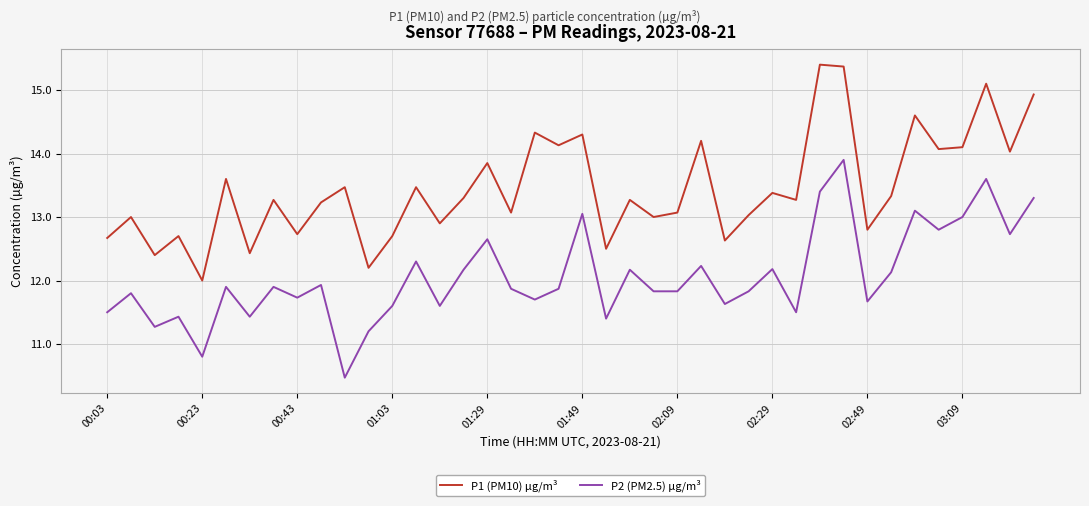

What is the smallest value displayed?

10.5